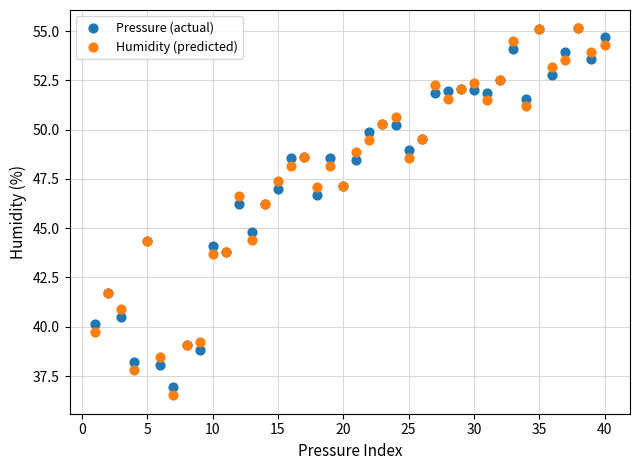

In the Humidity (predicted) series, what Y value is closest to 45?

44.4